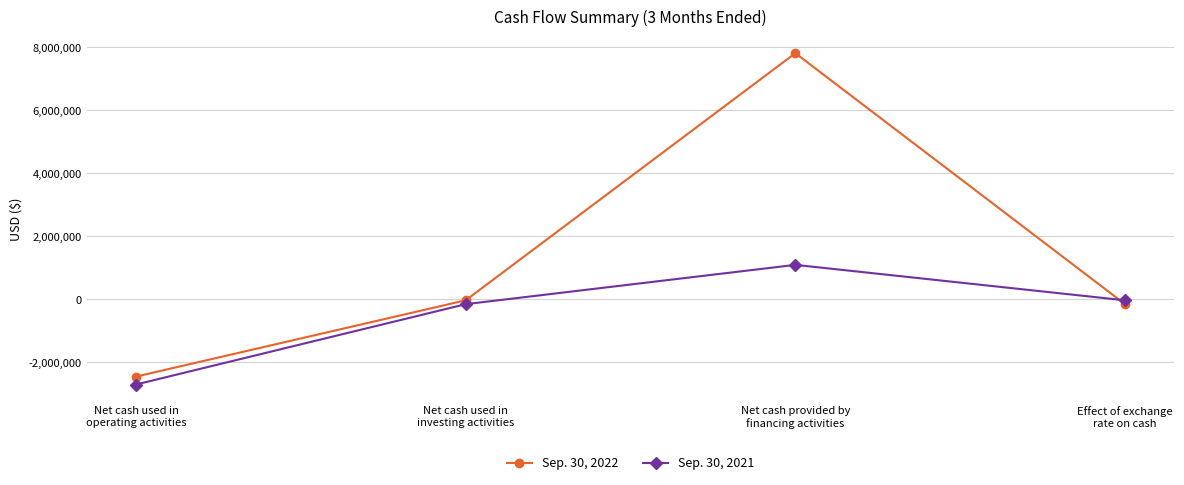

What is the minimum value for Sep. 30, 2022?

-2456896